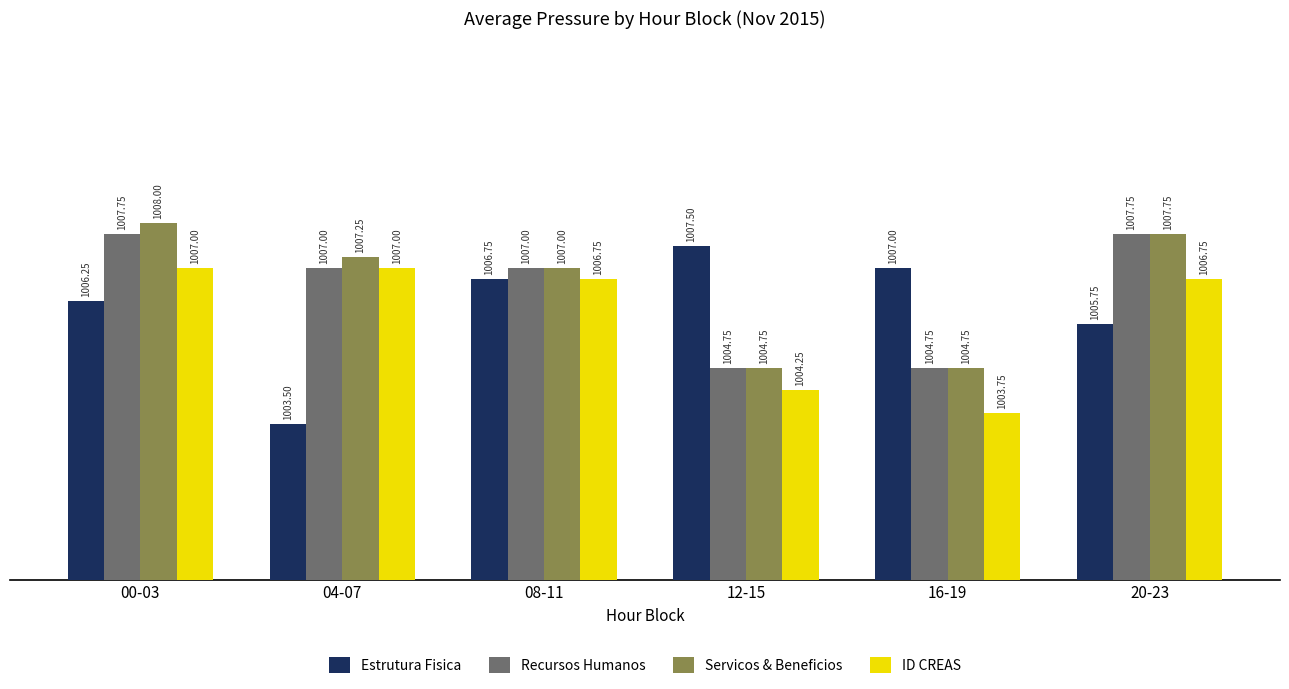

What is the label of the 5th bar from the left?

16-19